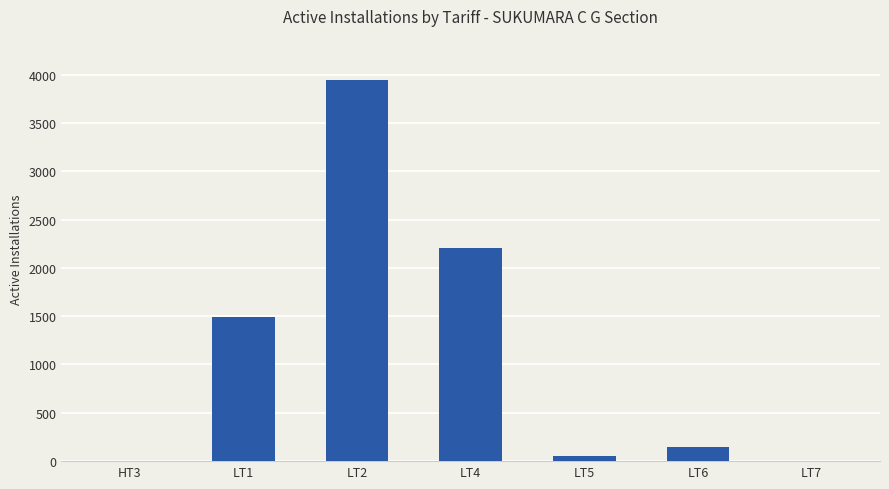

How many categories are shown in the chart?

7